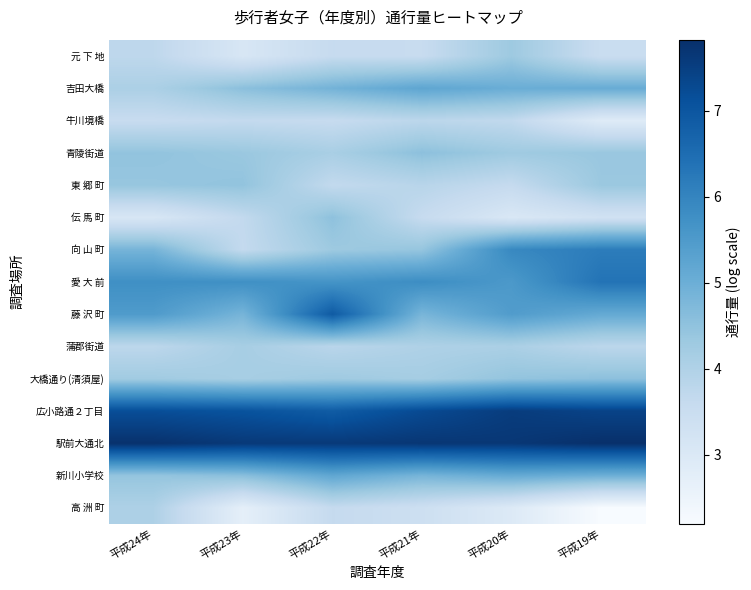

What is the total value across all series at 平成20年?

72.6